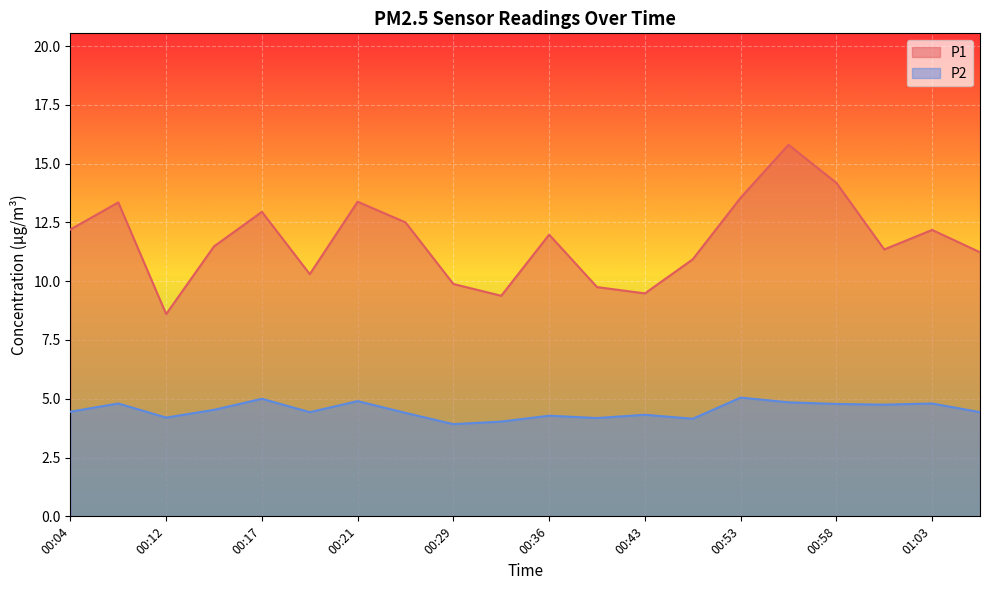

What position from the right is 00:39?

9